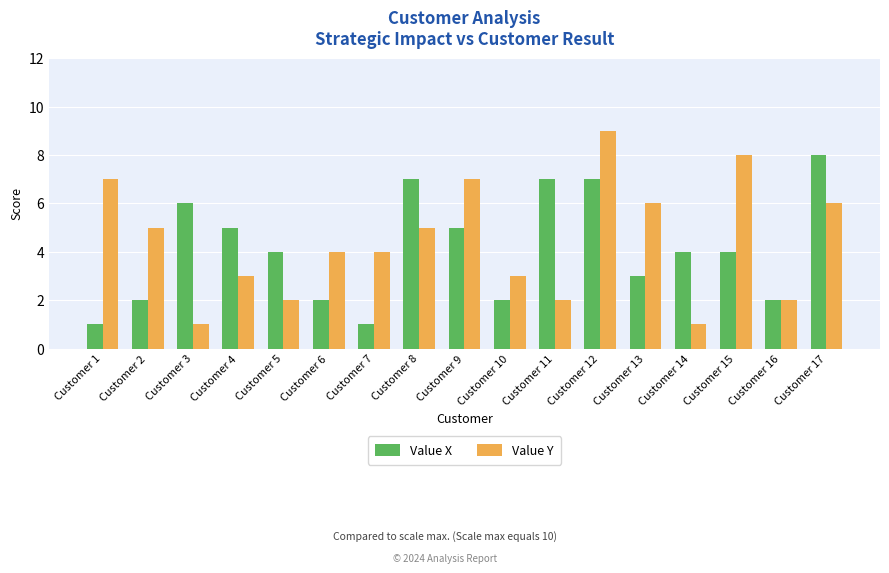

What is the value of the Value Y bar at the 15th from the left?

8